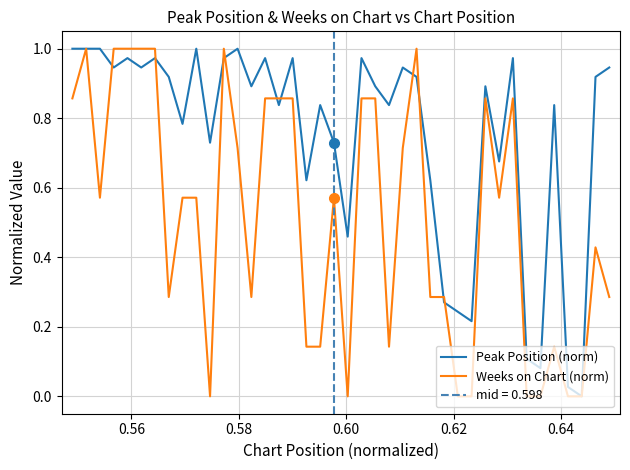

At how many categories does at least one series exceed 0?

39